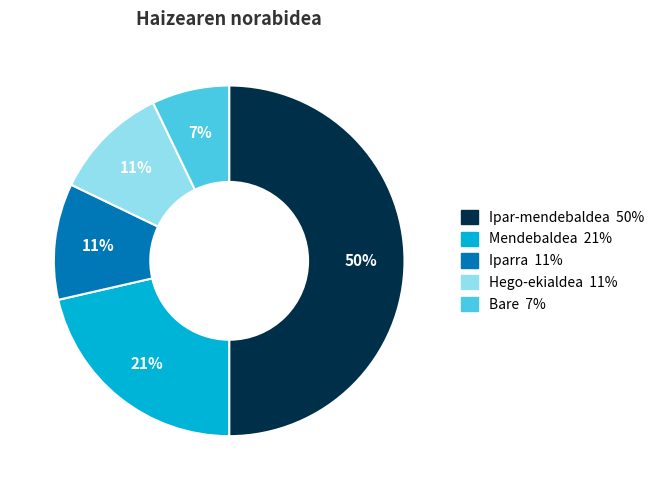

To the nearest percent, what is the combined percentage of Bare and Ipar-mendebaldea?

57%